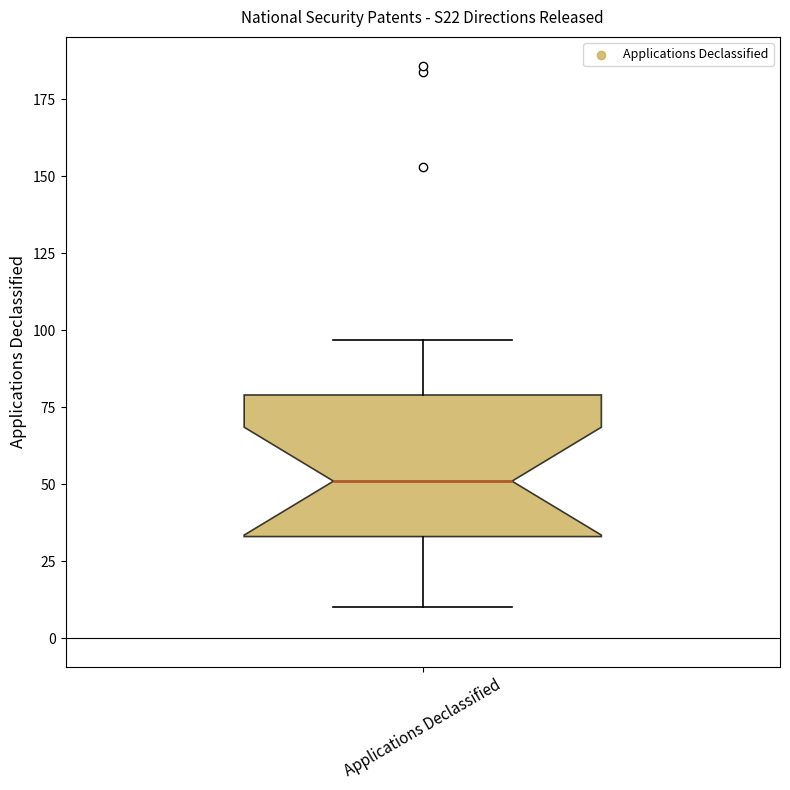

Transcribe this box plot: give where the median line is, the range the box spans, and where the two whiskers end, as read against the y-axis. The values are not printed on the chart, so give them approximately, as read against the axis.

median 50, box 35 to 80, whiskers 10 to 95